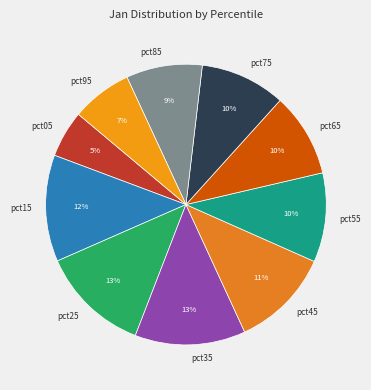

To the nearest percent, what is the combined percentage of pct05 and pct65?

15%